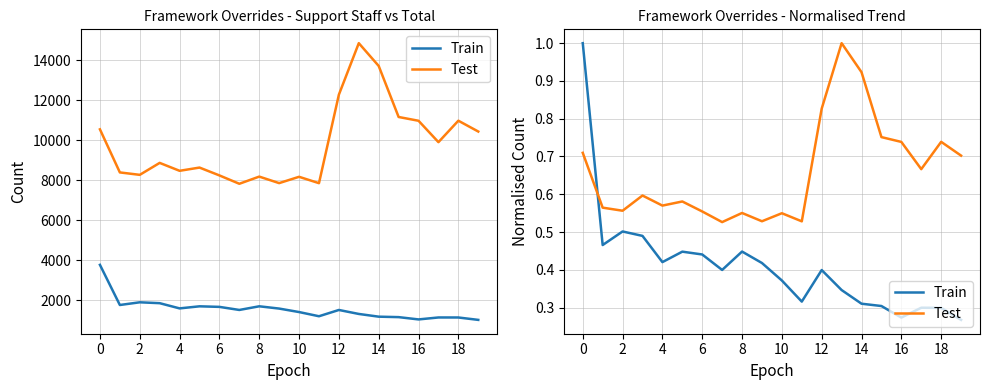

How many lines are shown in the chart?

2